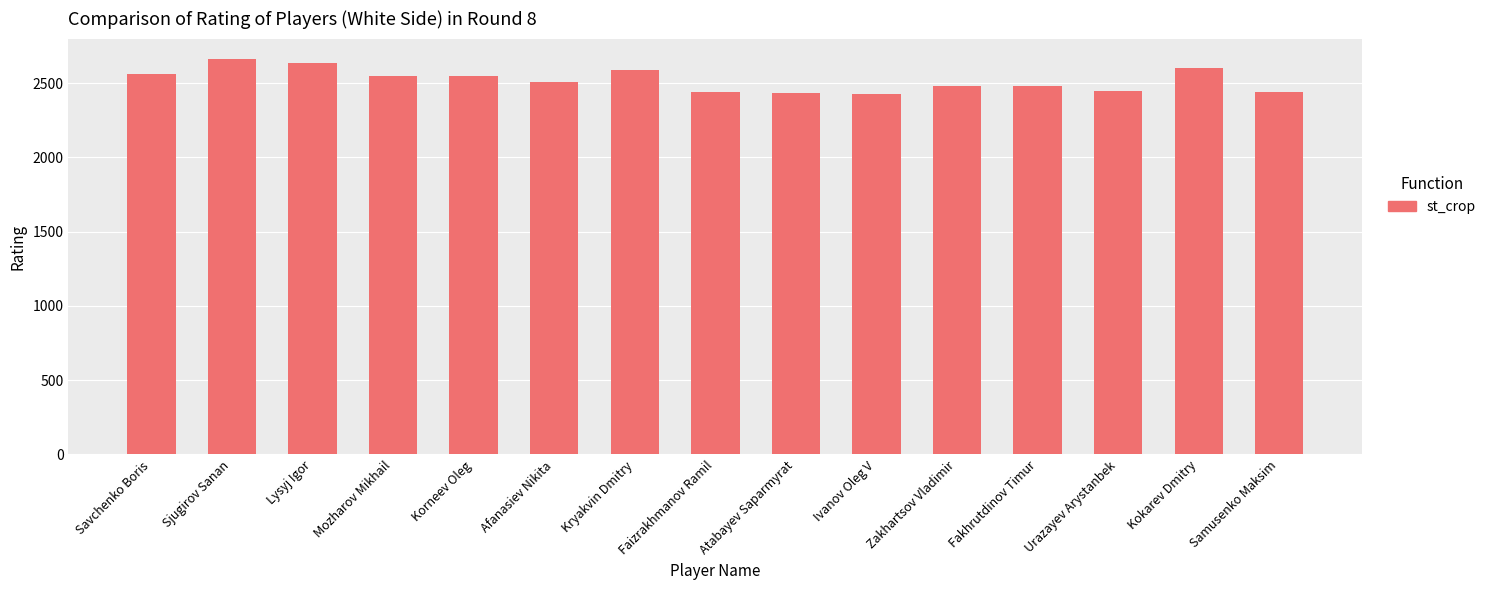

Approximately how many times larger is the value at Lysyj Igor compared to Mozharov Mikhail?

1.0